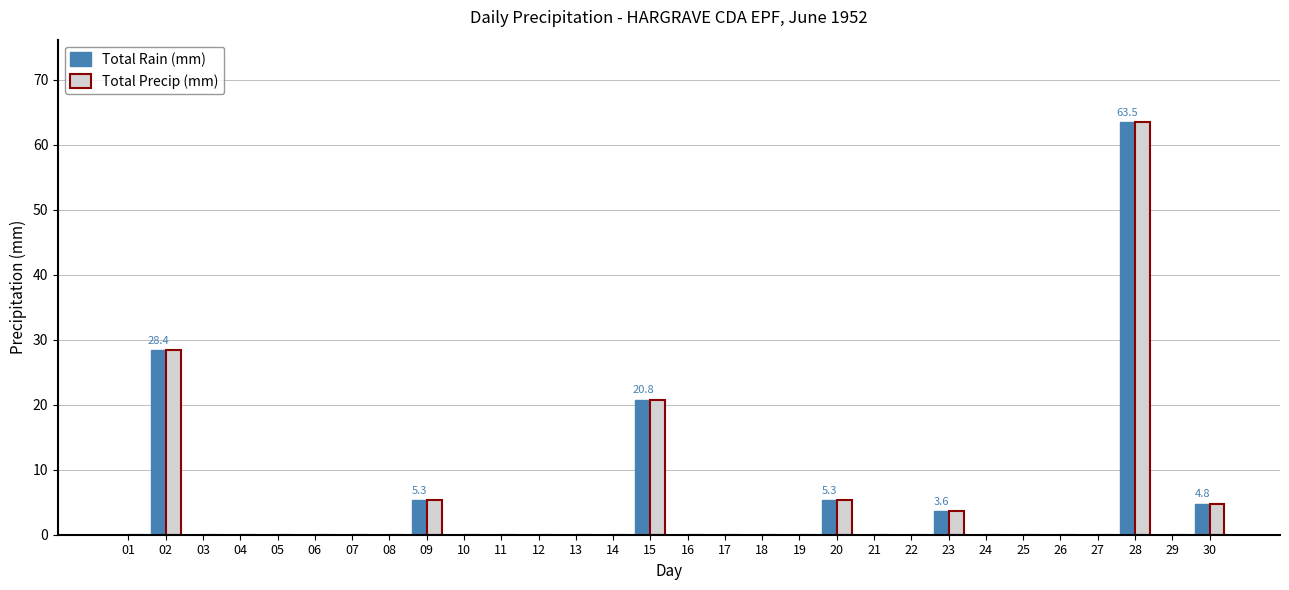

What is the greatest value displayed?

63.5